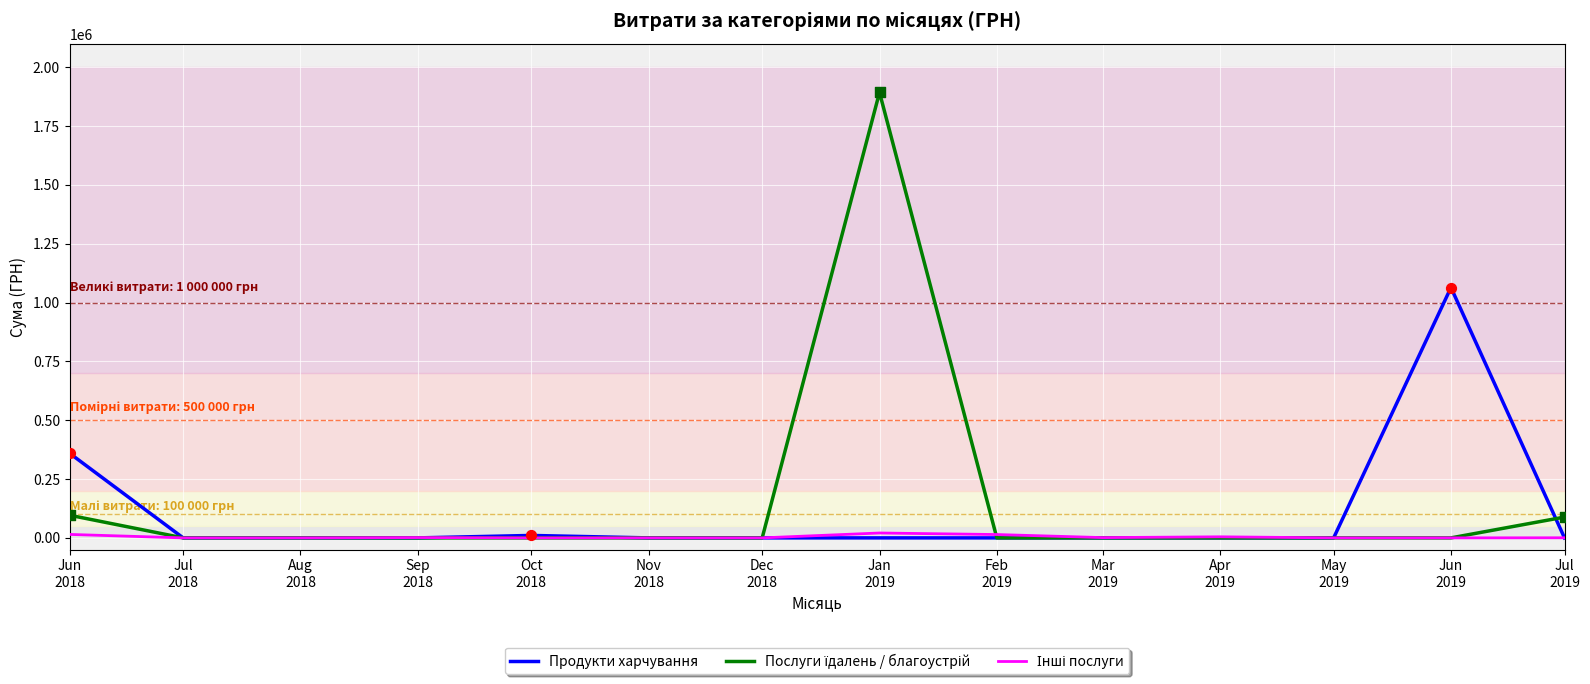

At which category is the sum across all series the highest?

Jan
2019